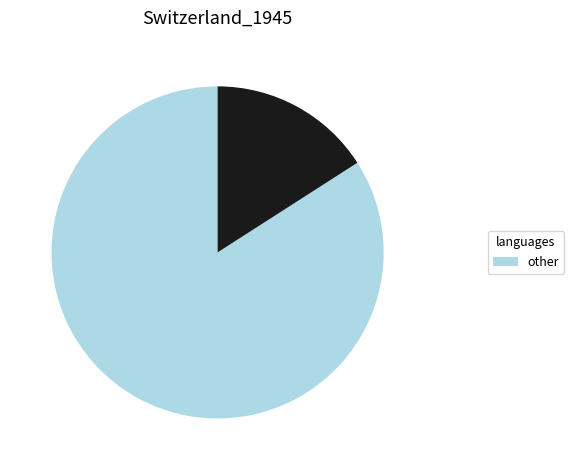

Is there a majority slice in this chart?

Yes